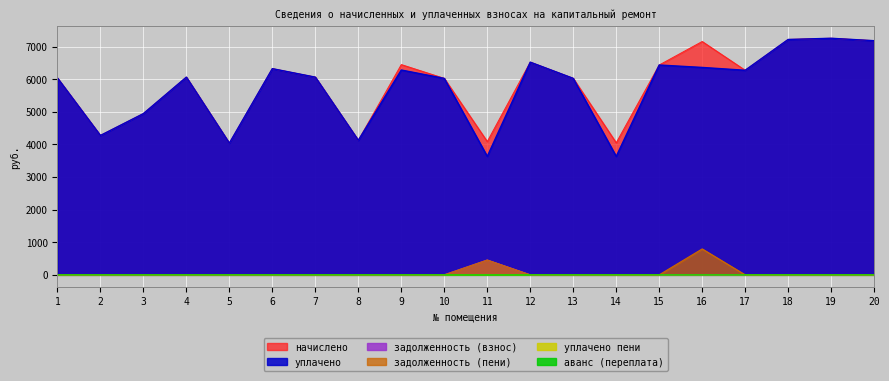

Reading left to right, extract all data points from this chart.

начислено: 6036.1	4272.5	4943.2	6061.0	4036.5	6321.8	6061.0	4123.4	6446.2	6023.7	4086.2	6520.5	6023.8	4048.9	6433.6	7153.9	6272.1	7216.0	7253.3	7178.8
уплачено: 6036.1	4272.5	4942.6	6061.0	4036.5	6321.8	6061.0	4124.3	6280.1	6023.7	3632.2	6520.5	6023.8	3631.6	6433.6	6359.0	6272.2	7216.0	7253.3	7178.8
задолженность (взнос): 0.0	0.0	0.0	0.0	0.0	0.0	0.0	0.0	0.0	0.0	454.0	0.0	0.0	0.0	0.0	0.0	0.0	0.0	0.0	0.0
задолженность (пени): 0.0	0.0	0.0	0.0	0.0	0.0	0.0	0.0	0.0	0.0	454.0	0.0	0.0	0.0	0.0	794.9	0.0	0.0	0.0	0.0
уплачено пени: 0.0	0.0	0.0	0.0	0.0	0.0	0.0	0.0	0.0	0.0	2.4	0.0	0.0	0.0	0.0	0.0	0.0	0.0	0.0	0.0
аванс (переплата): 0.0	0.0	0.0	0.0	0.0	0.0	0.0	0.0	0.0	0.0	0.0	0.0	0.0	0.0	0.0	0.0	0.1	0.0	0.0	0.0